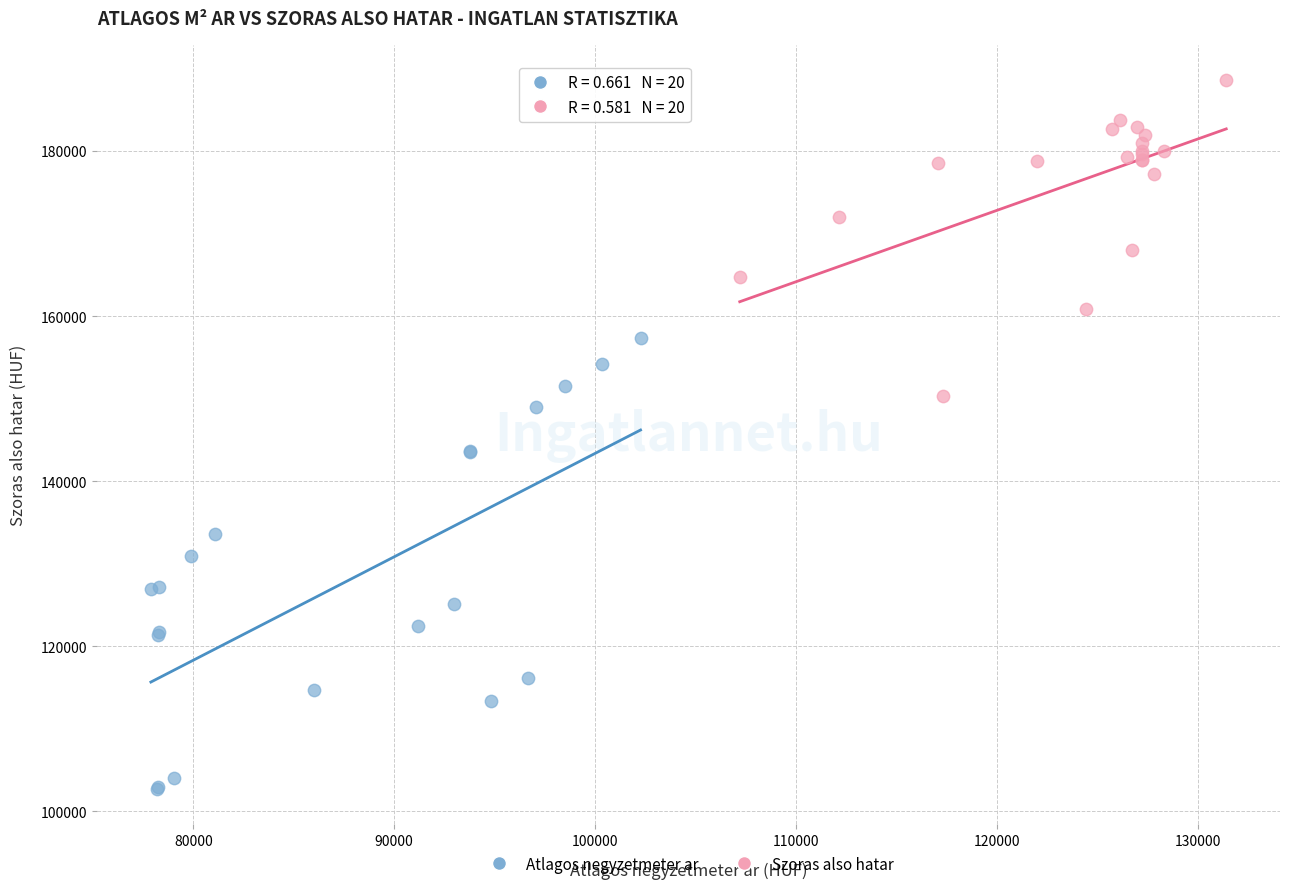

Which series reaches the minimum Y coordinate?

Atlagos negyzetmeter ar